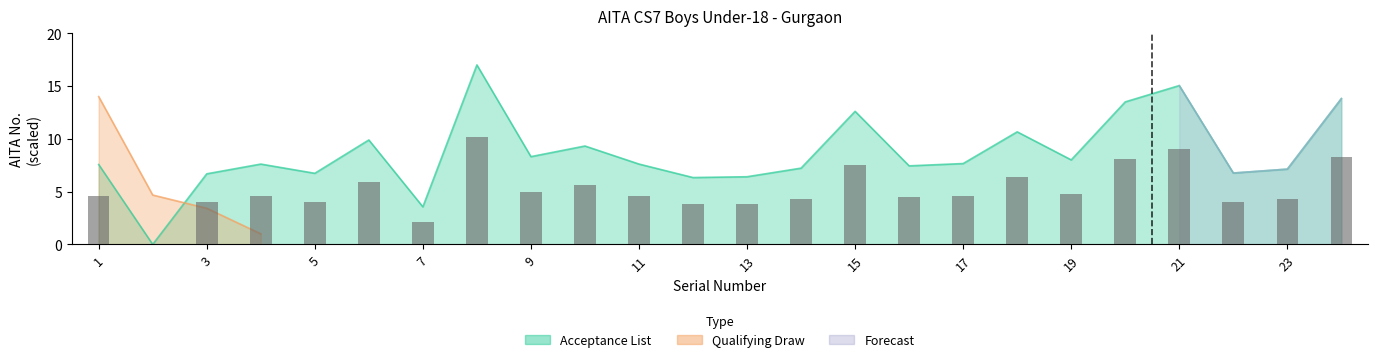

List the labels in order of value, smallest first.

2, 7, 12, 13, 3, 5, 22, 23, 14, 16, 1, 4, 11, 17, 19, 9, 10, 6, 18, 15, 20, 24, 21, 8